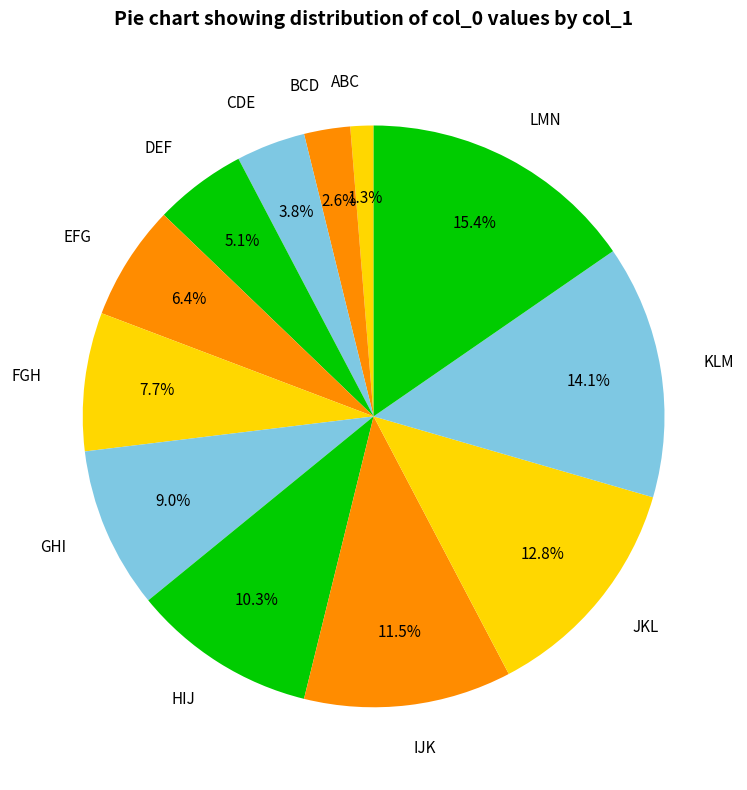

Which has a higher value, EFG or IJK?

IJK